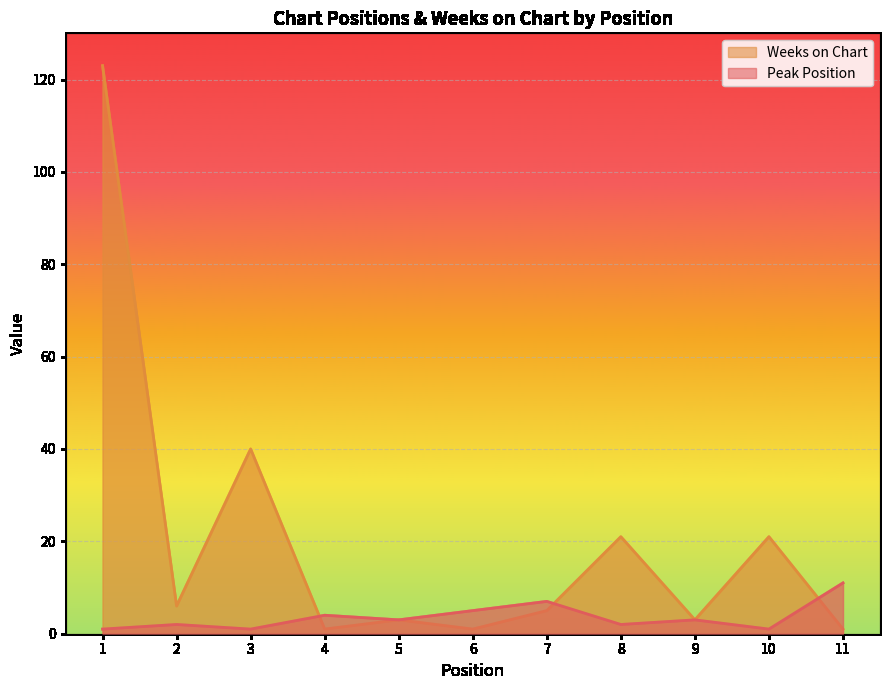

What is the value of the Weeks on Chart point at the 6th from the left?

1